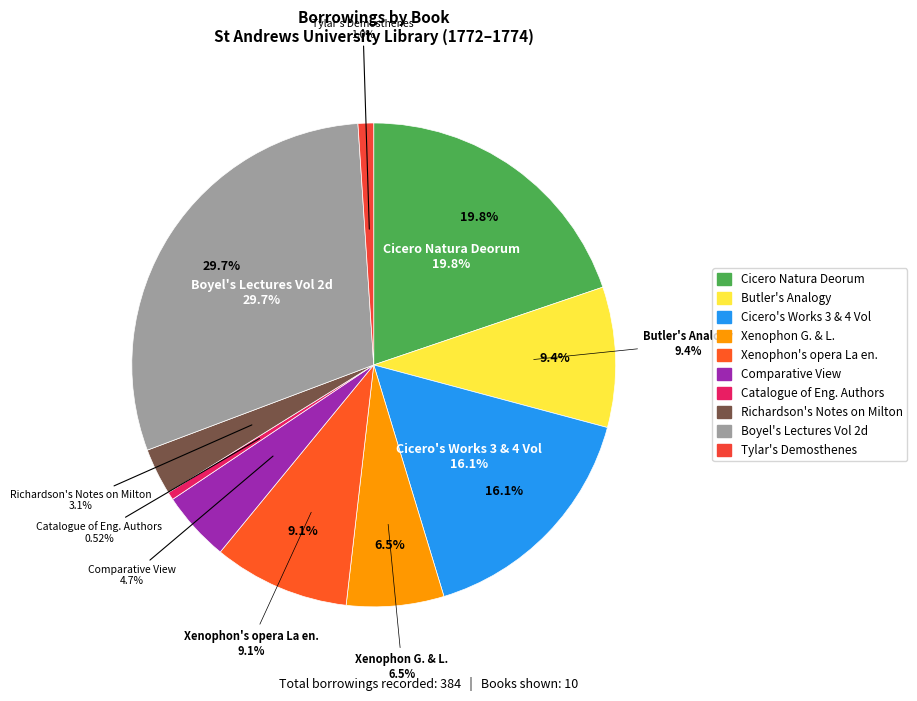

What is the change in value from Catalogue of Eng. Authors to Tylar's Demosthenes?

+2